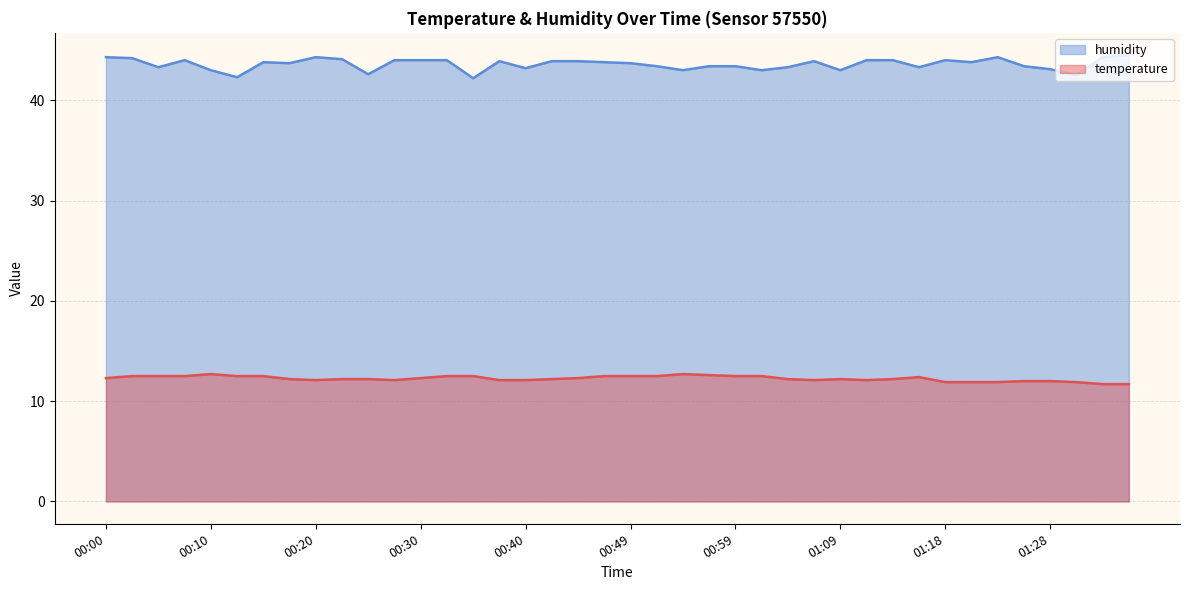

Reading right to left, extract all data points from this chart.

temperature: 11.7	11.7	11.9	12.0	12.0	11.9	11.9	11.9	12.4	12.2	12.1	12.2	12.1	12.2	12.5	12.5	12.6	12.7	12.5	12.5	12.5	12.3	12.2	12.1	12.1	12.5	12.5	12.3	12.1	12.2	12.2	12.1	12.2	12.5	12.5	12.7	12.5	12.5	12.5	12.3
humidity: 44.5	44.3	42.5	43.1	43.4	44.3	43.8	44.0	43.3	44.0	44.0	43.0	43.9	43.3	43.0	43.4	43.4	43.0	43.4	43.7	43.8	43.9	43.9	43.2	43.9	42.2	44.0	44.0	44.0	42.6	44.1	44.3	43.7	43.8	42.3	43.0	44.0	43.3	44.2	44.3